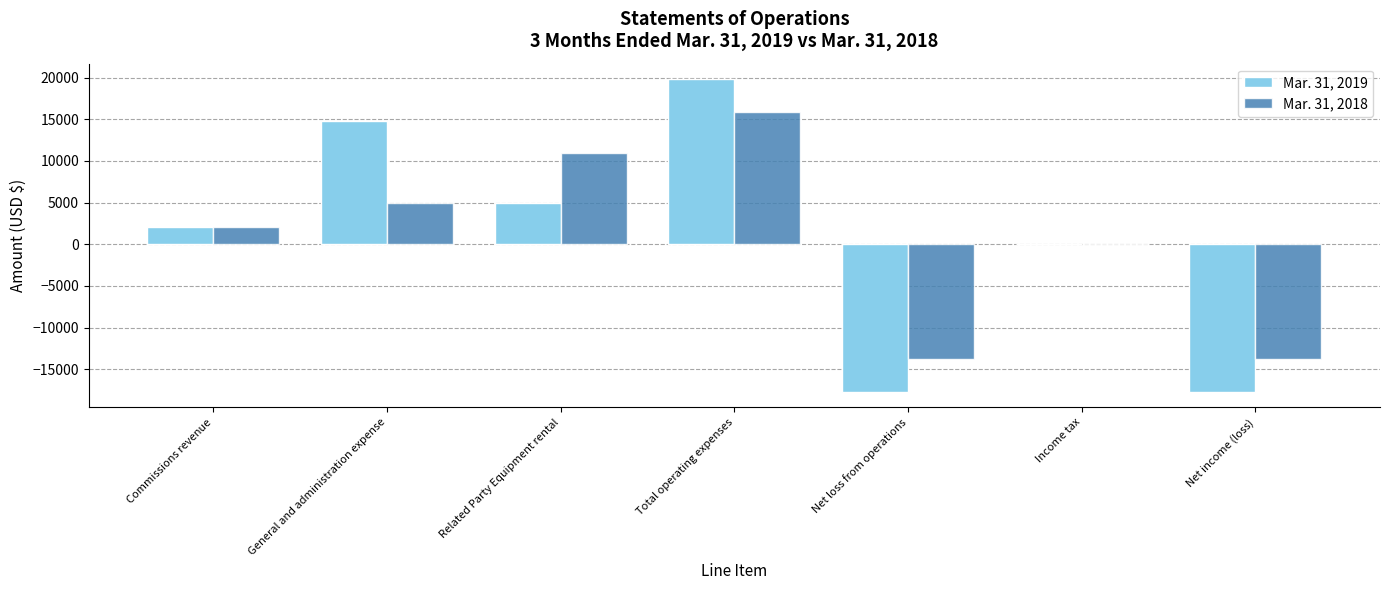

Is the value of Mar. 31, 2019 at General and administration expense greater than the value of Mar. 31, 2018 at Commissions revenue?

Yes